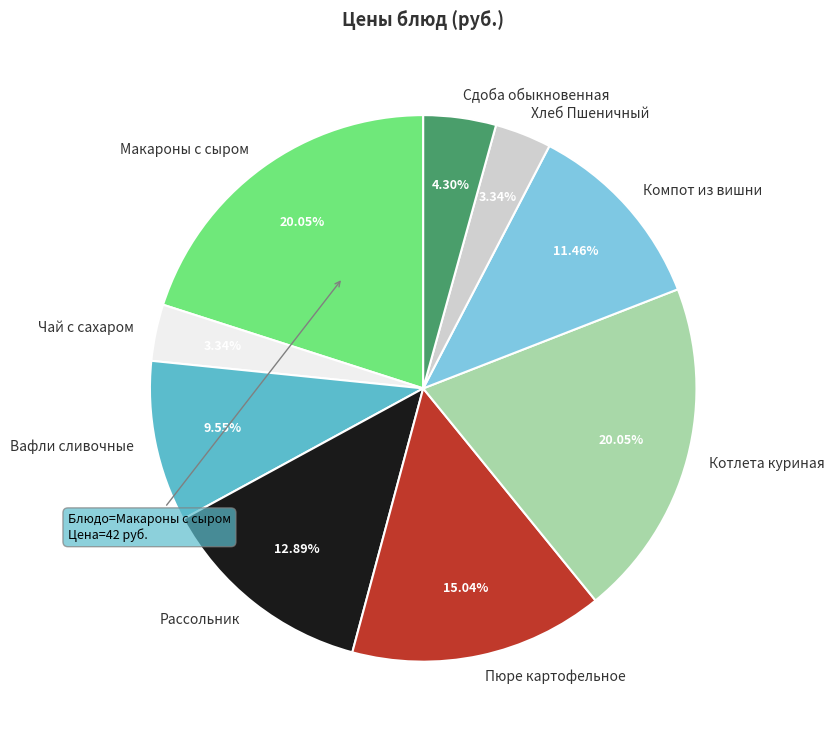

Is Хлеб Пшеничный the majority of the pie?

No